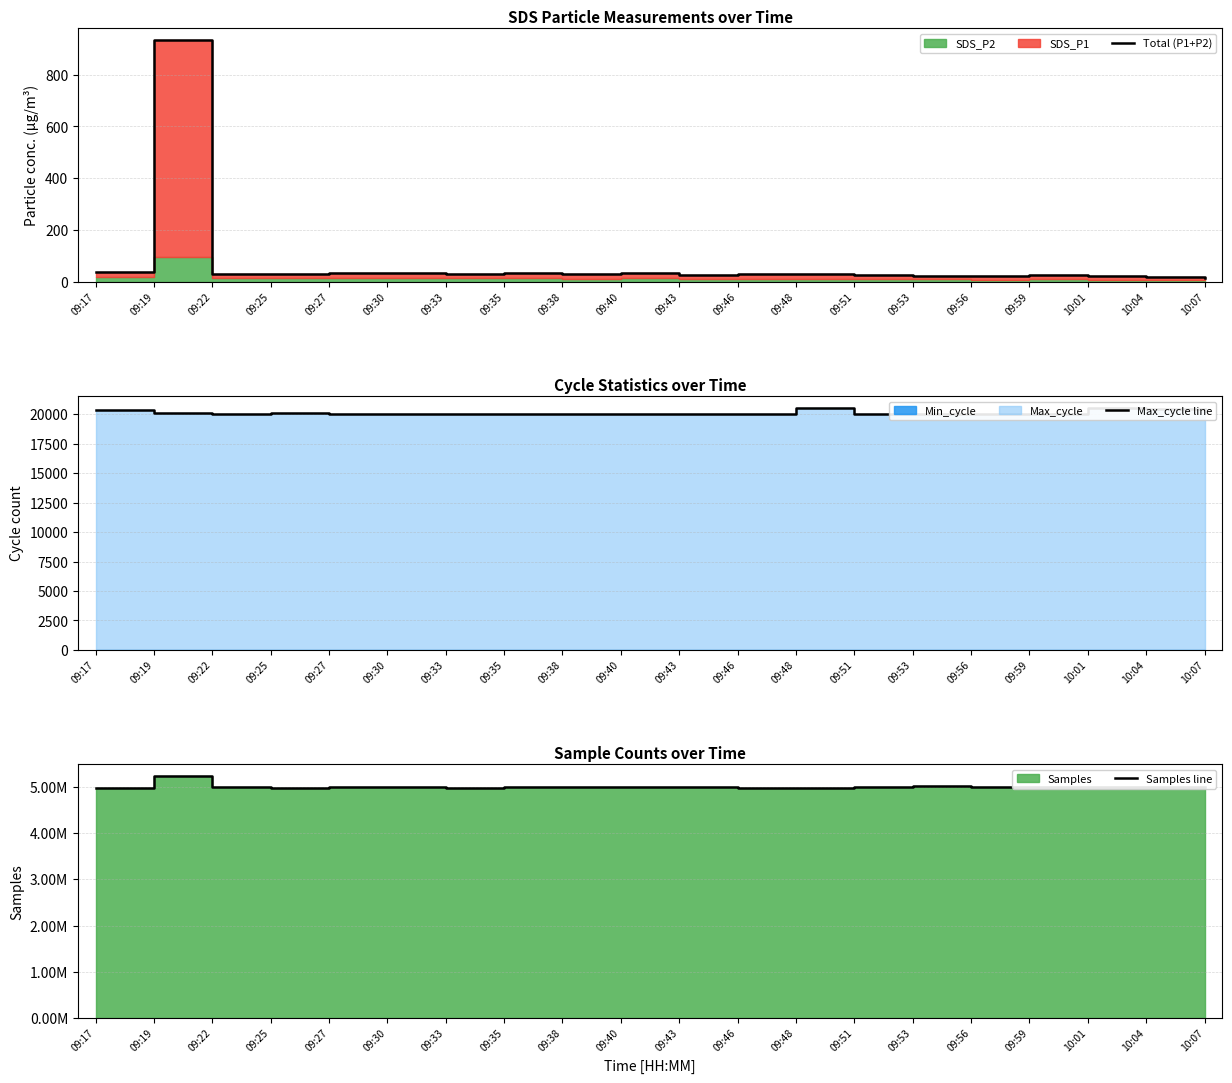

What is the total value across all series at 09:40?

5015100.6